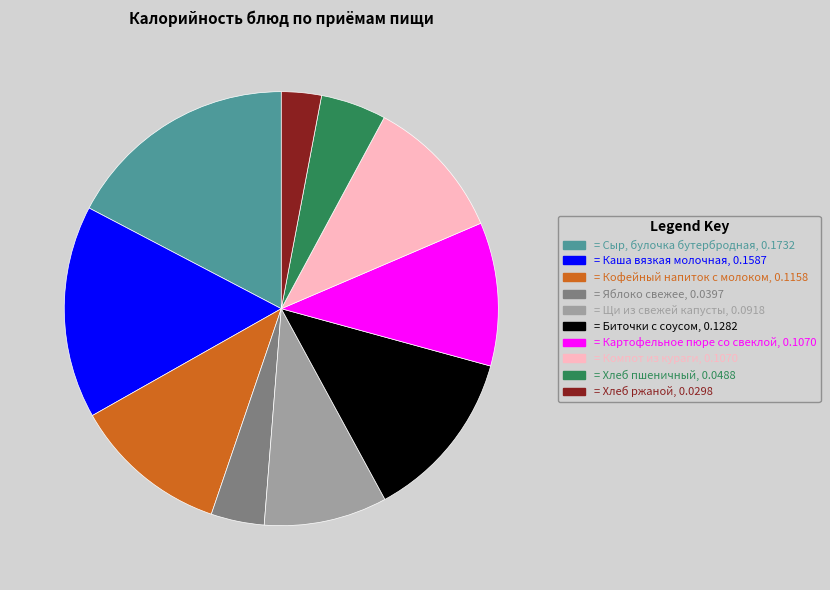

Does any single category account for the majority?

No